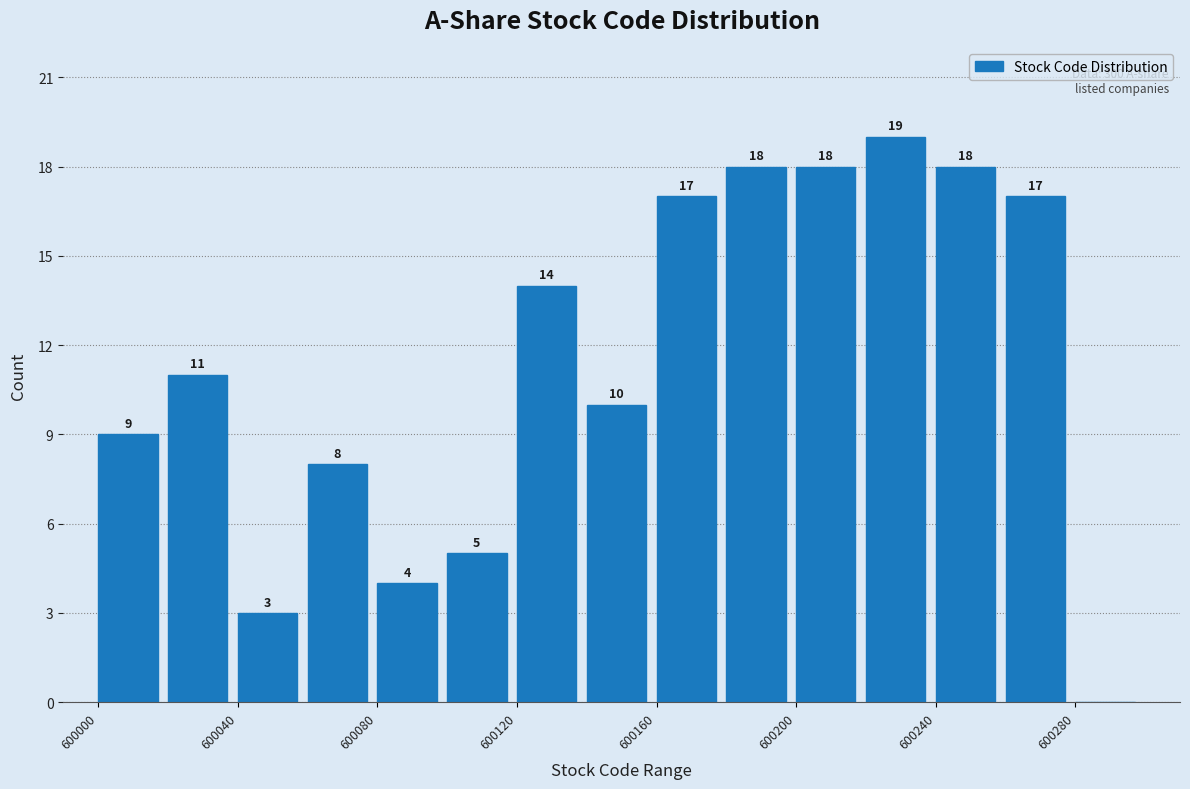

Over which range of the x-axis is the bar tallest?

600220 to 600240